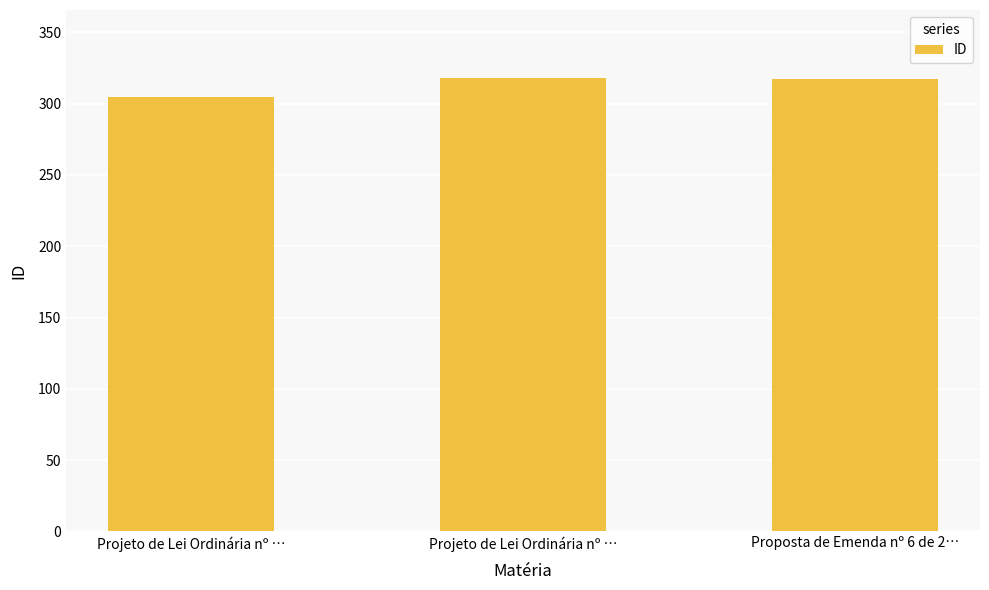

What is the change in value from Projeto de Lei Ordinária nº … to Proposta de Emenda nº 6 de 2…?

-1